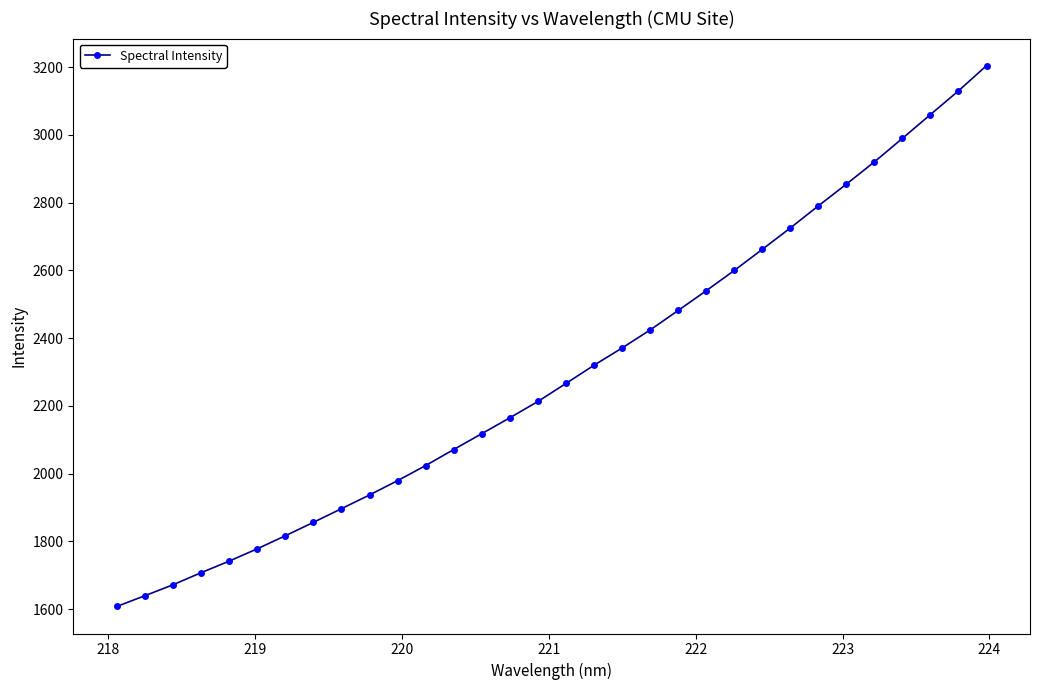

What is the average value?

2299.1